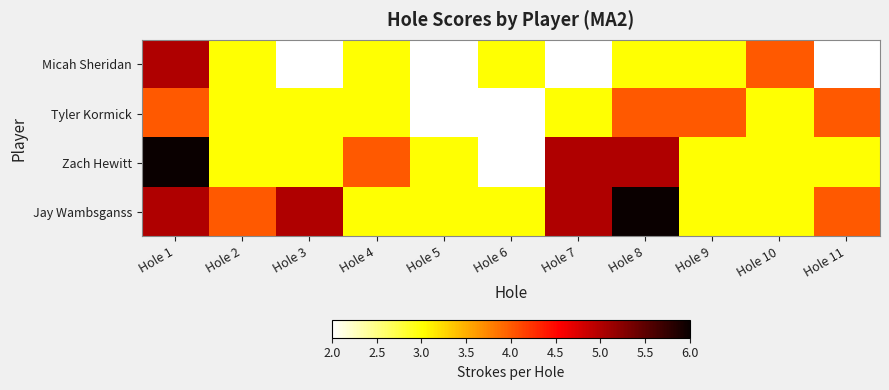

How many distinct data groups are displayed?

4